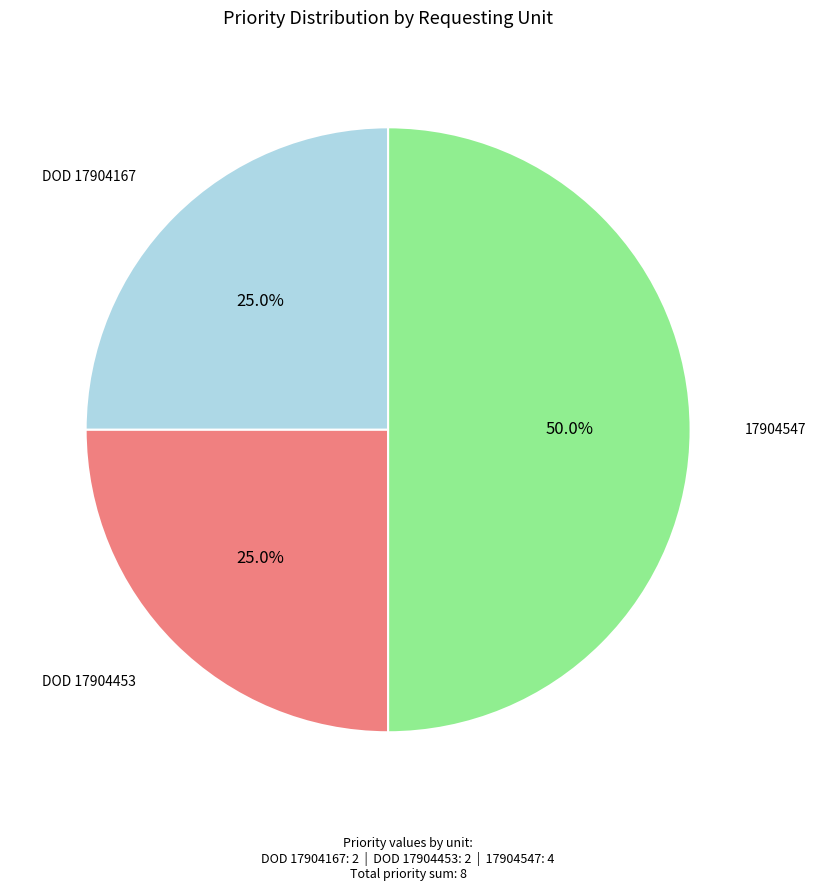

Is there any slice that represents more than half of the pie?

No